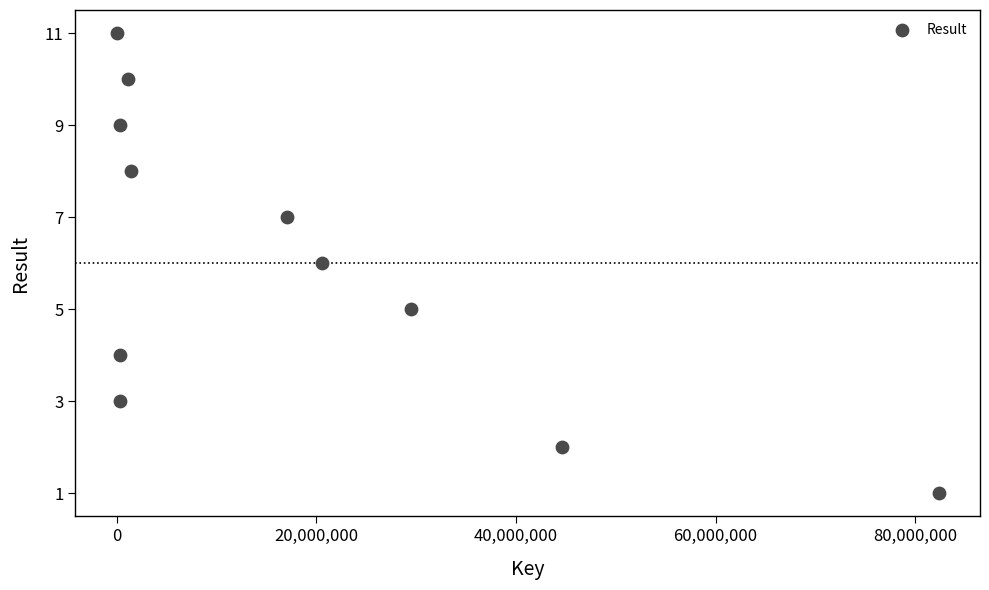

What is the average Y value?

6